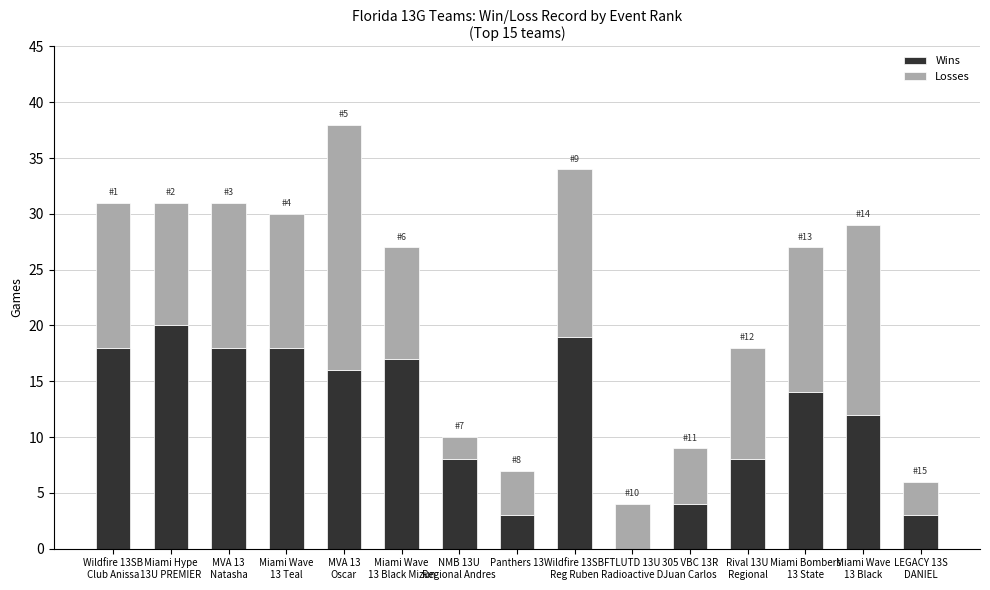

What is the highest value of the Wins series?

20